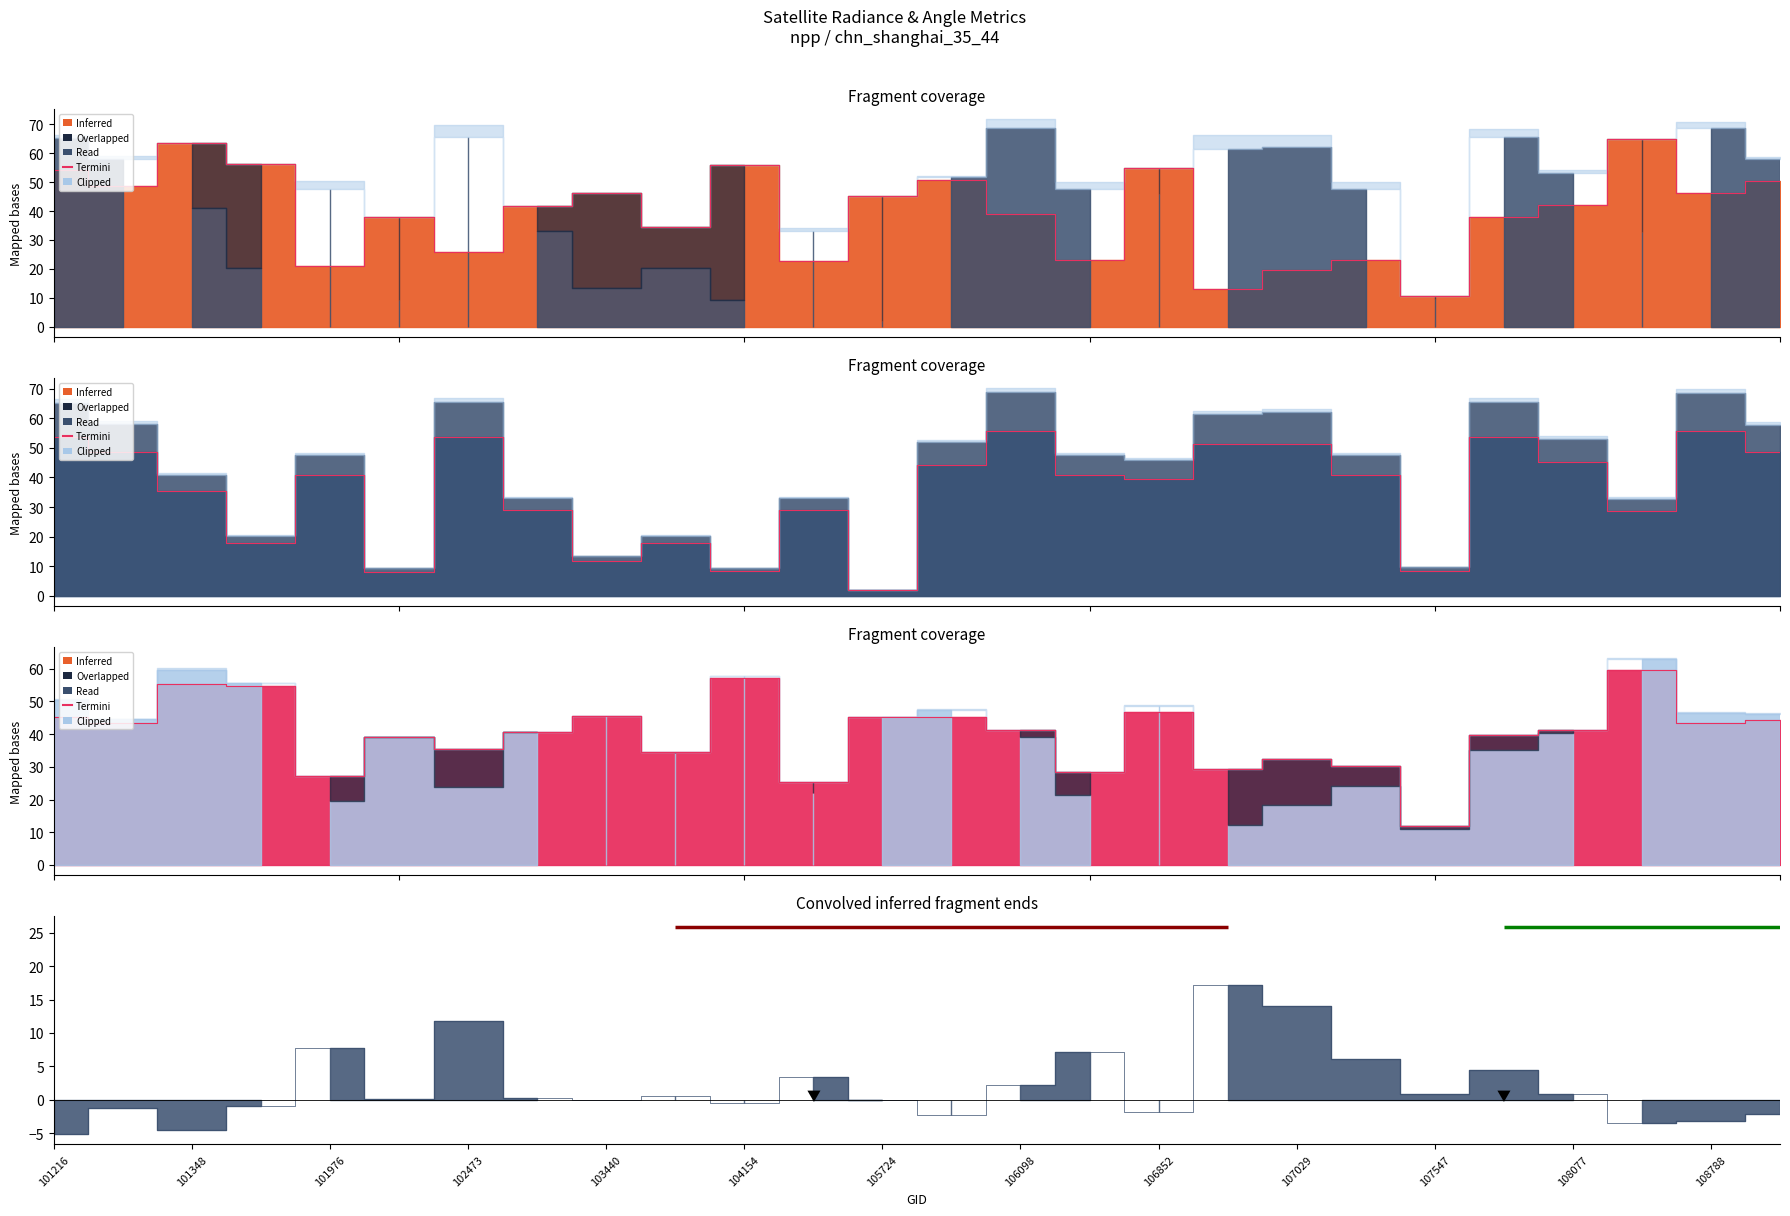

Where is the data nearest to the value 35?

107029